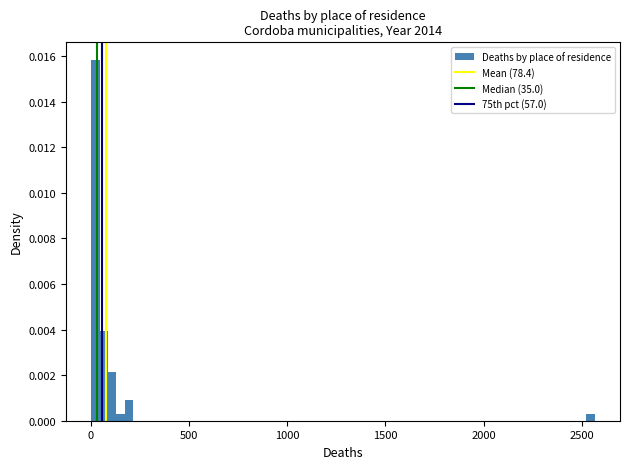

Read against the x-axis, roughly where is the centre of the tallest bar?

0